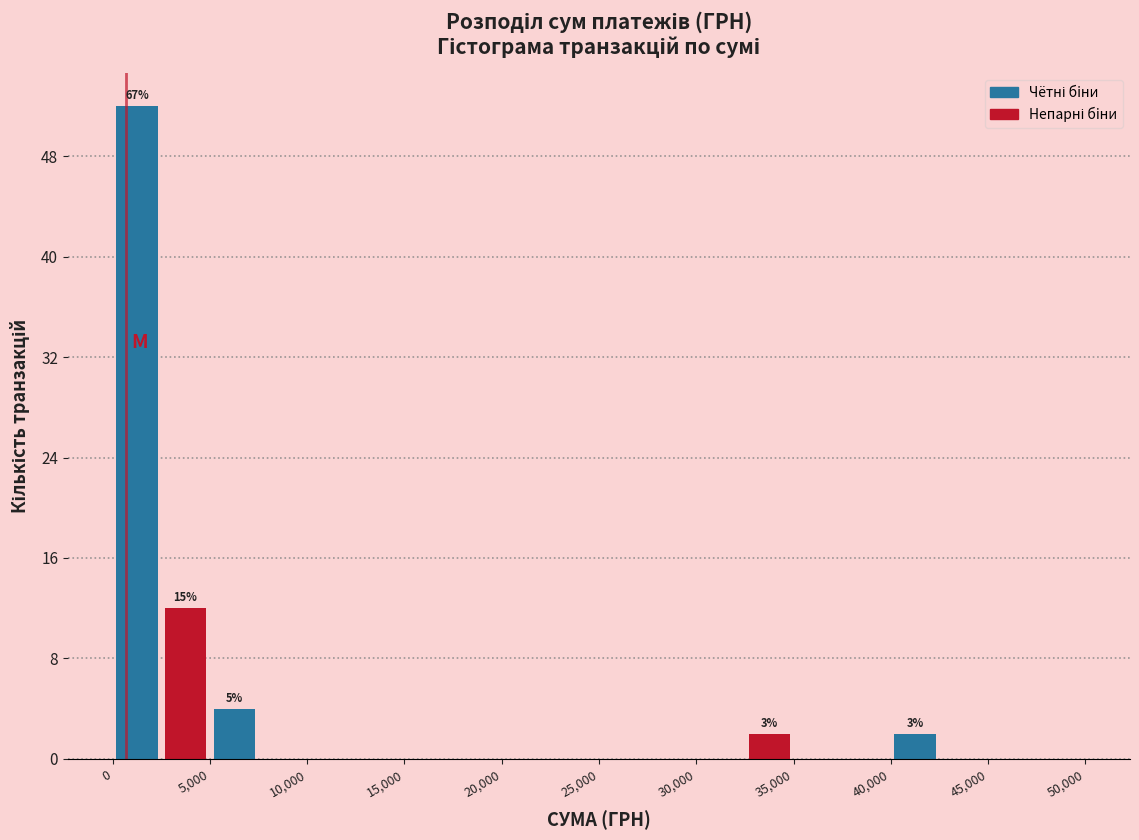

Over which range of the x-axis is the bar tallest?

0 to 2500